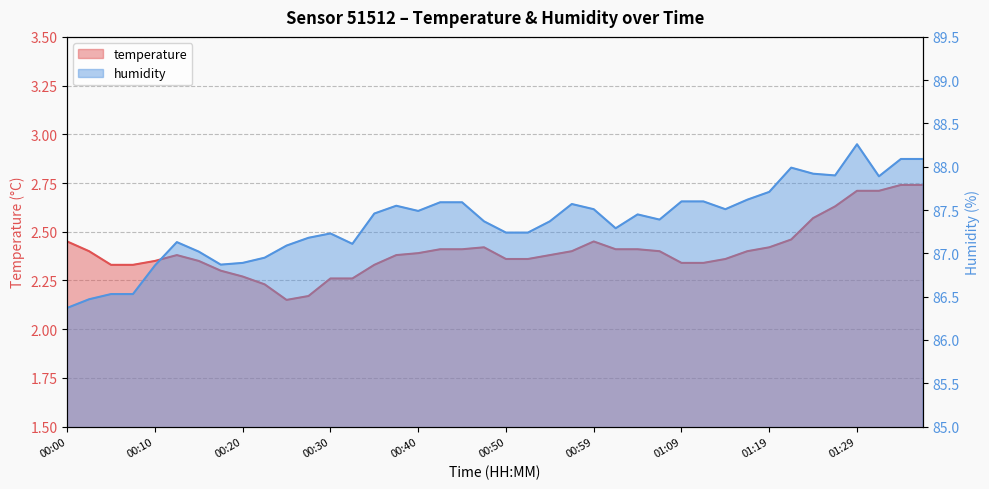

Rank the series by their average value, from highest to lowest.

humidity, temperature